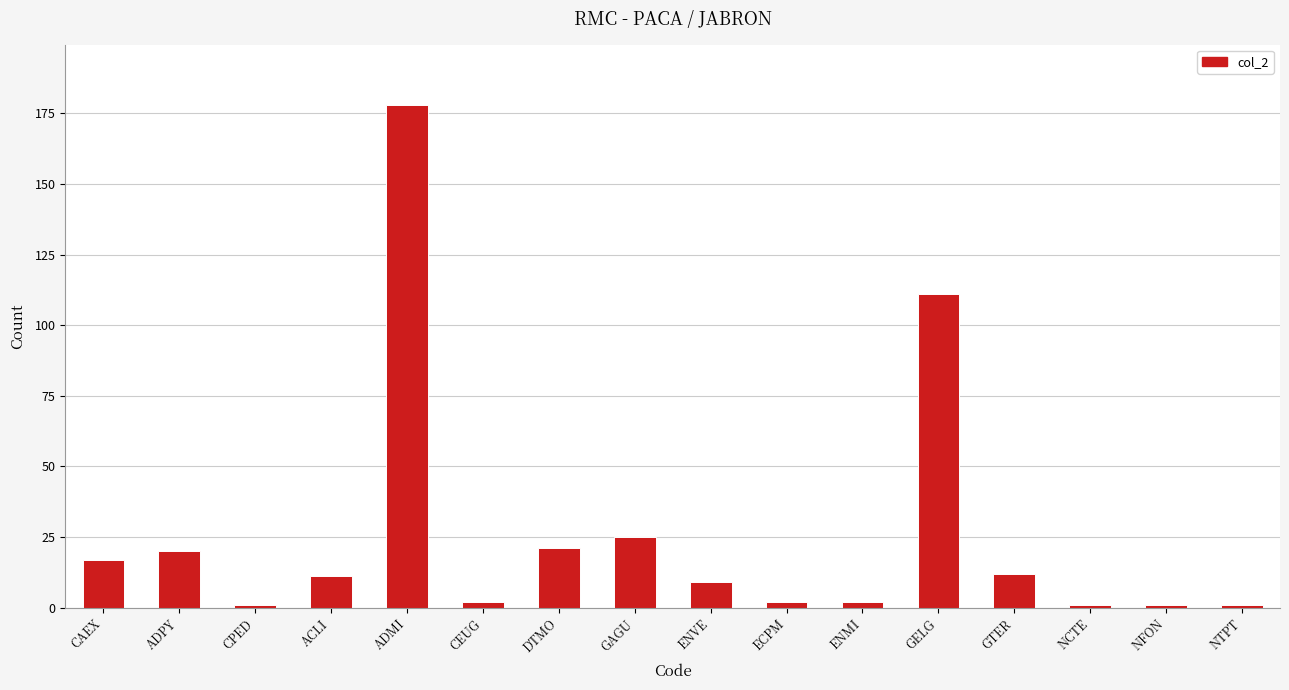

How many bars are there in total?

16